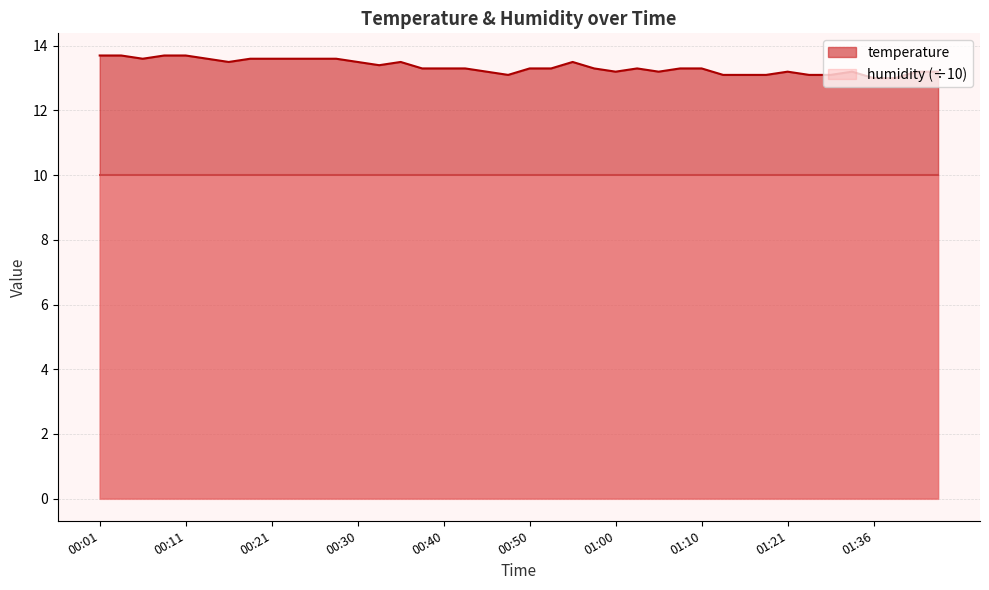

Which label corresponds to the largest value in the chart?

00:01